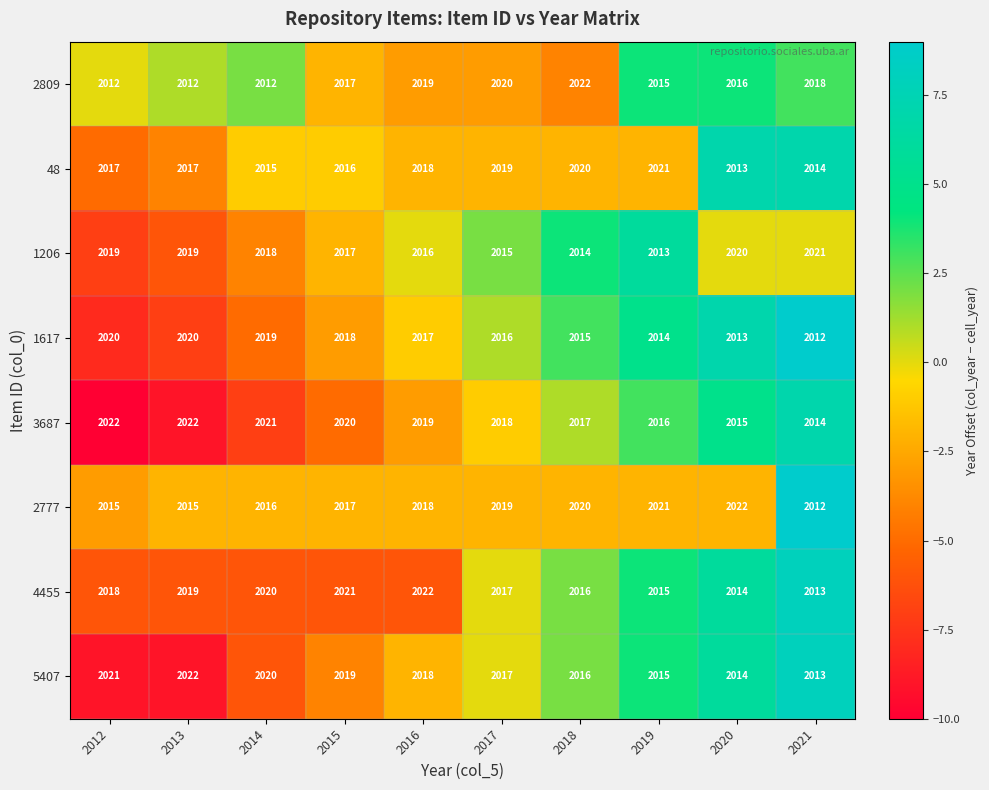

How many data points in 1206 are less than 2018?

5